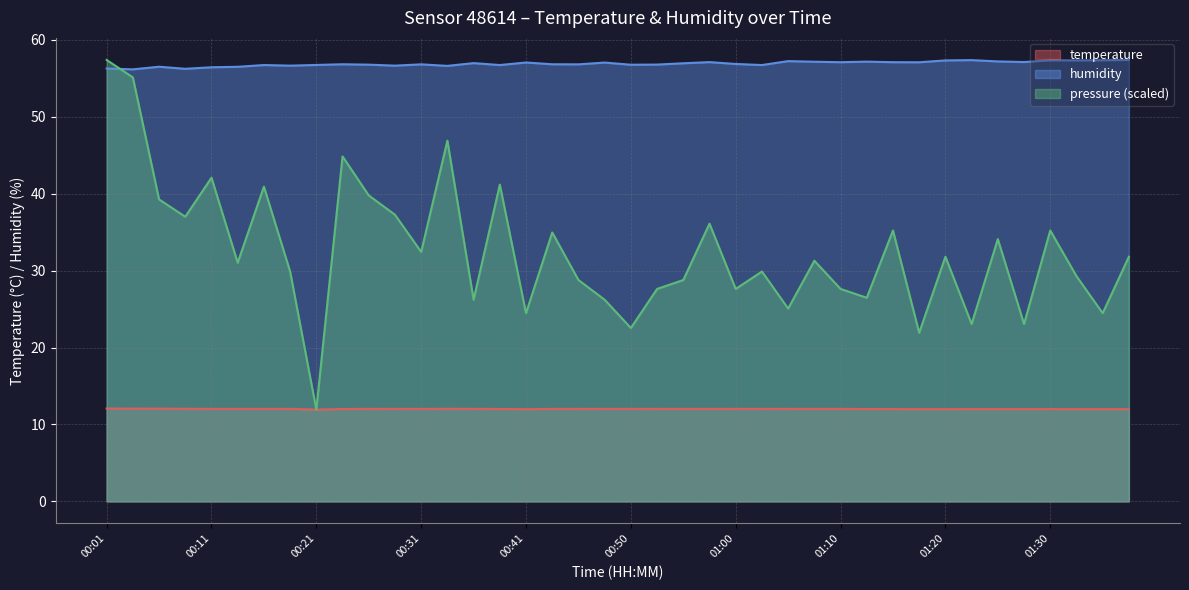

Where is humidity nearest to the value 56?

00:03